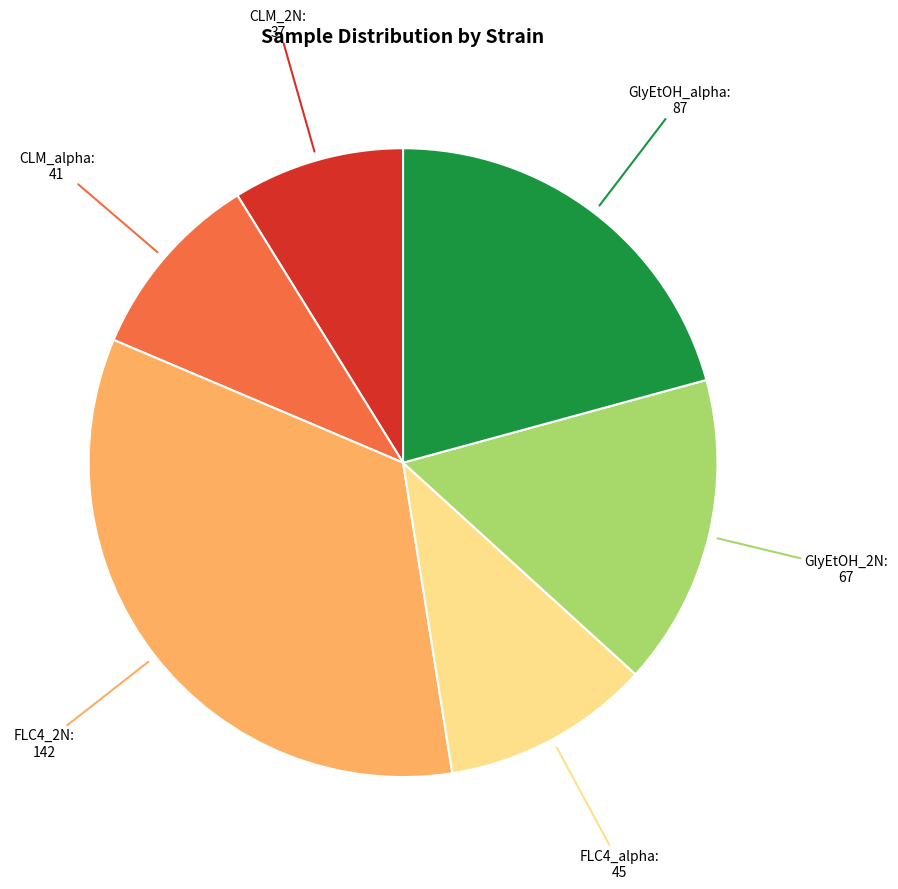

Is there a majority slice in this chart?

No